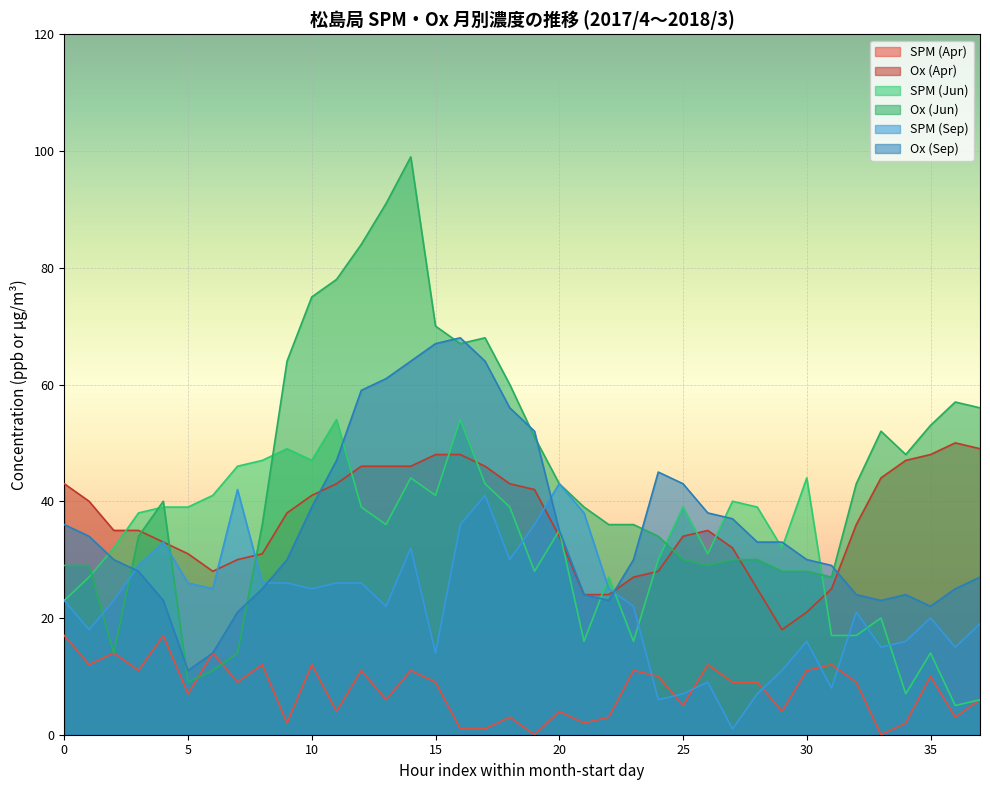

True or false: Ox (Apr) and SPM (Apr) cross at least once.

False